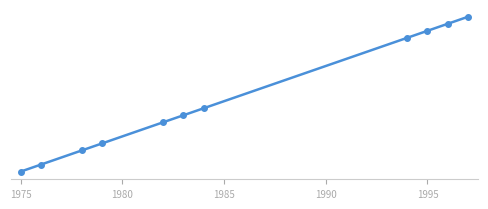

True or false: the data has more than 0 interior local peaks.

False